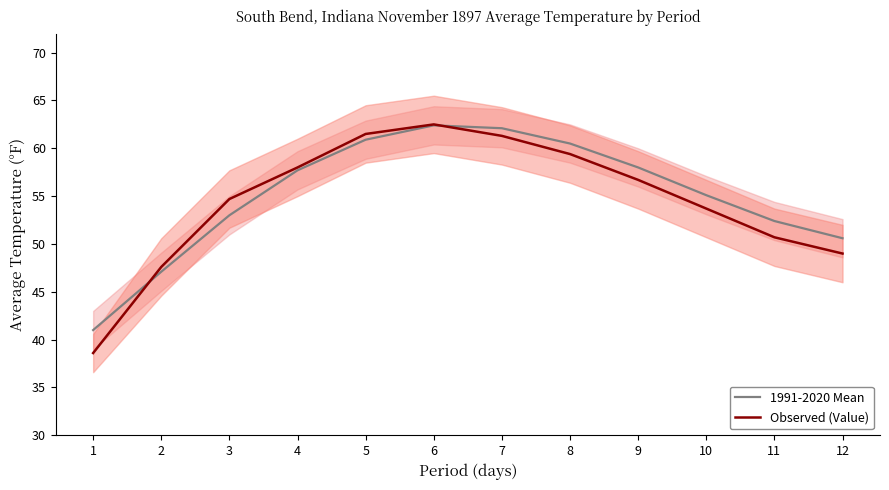

Rank the categories by Observed (Value) value from lowest to highest.

1, 2, 12, 11, 10, 3, 9, 4, 8, 7, 5, 6